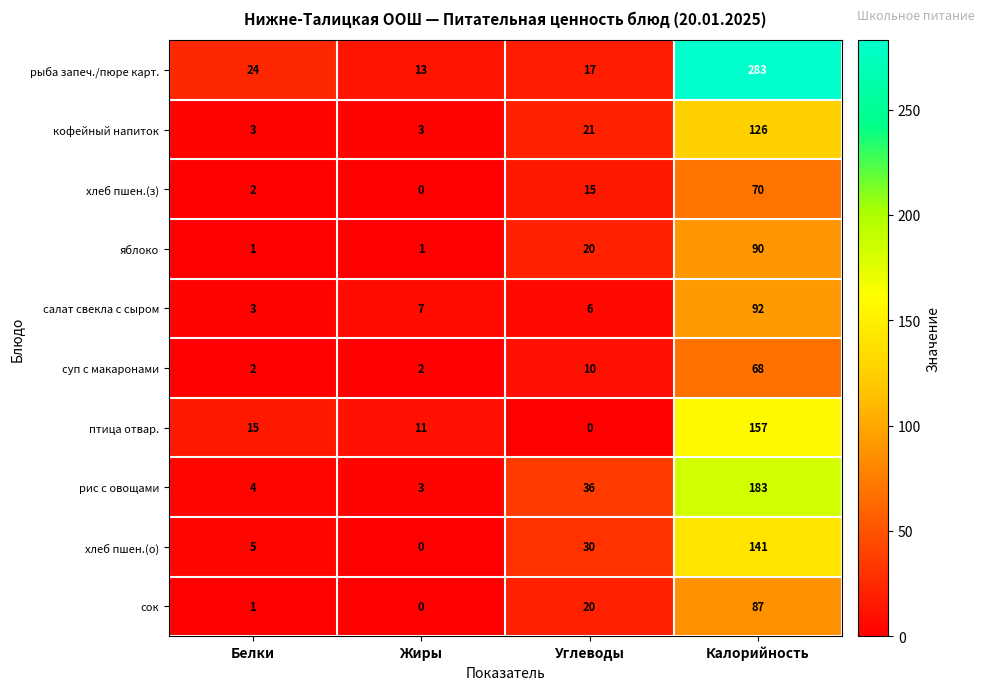

What is the difference between the maximum and minimum values in the яблоко series?

89